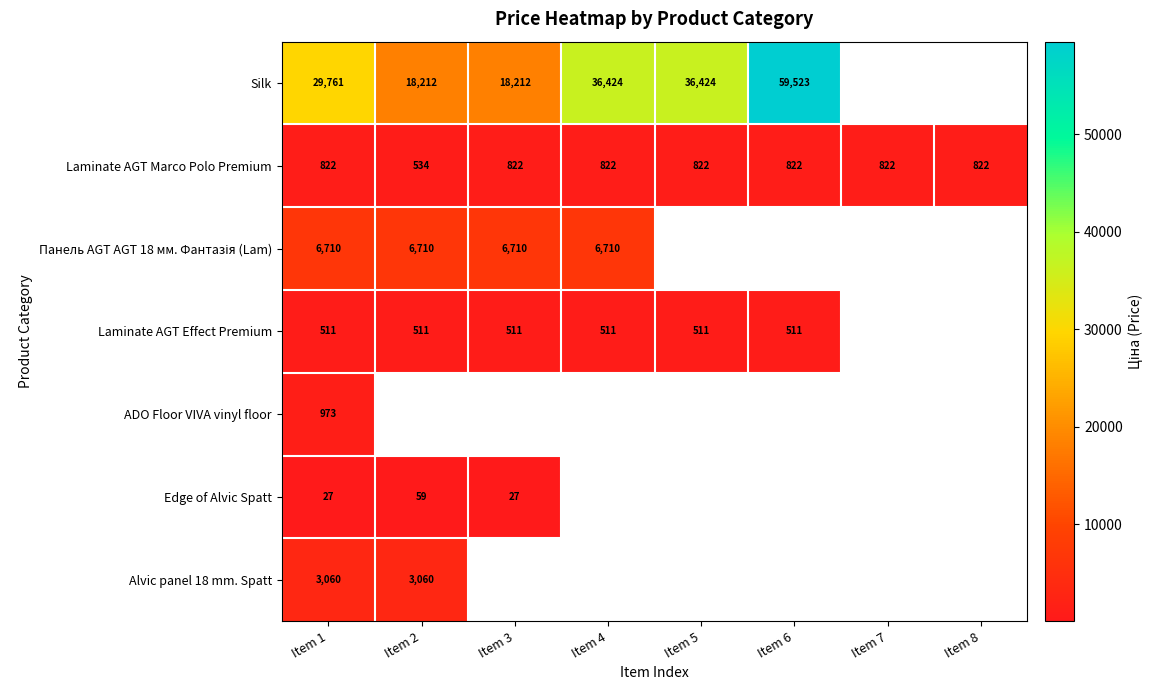

Is the value of Laminate AGT Marco Polo Premium at Item 7 greater than the value of Silk at Item 2?

No